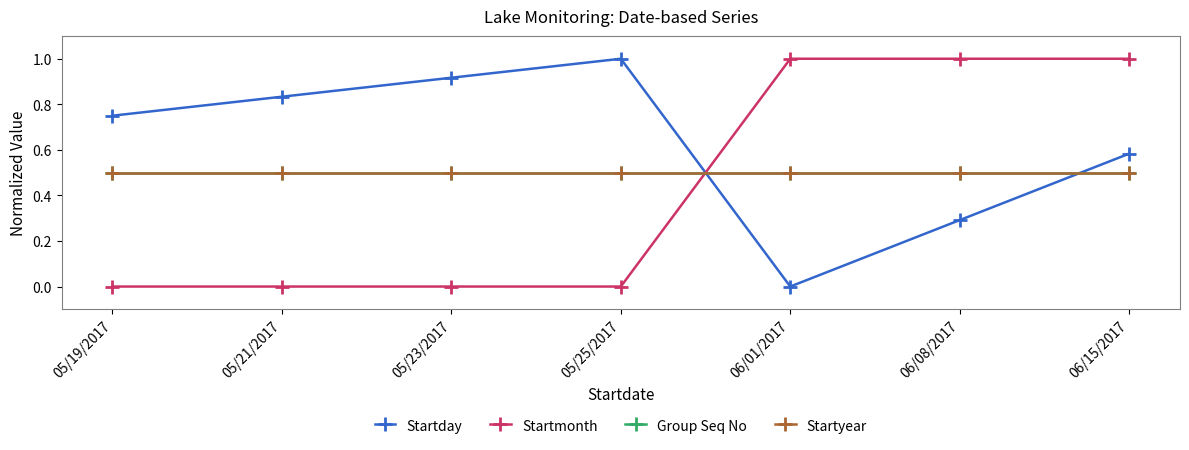

At how many categories does at least one series exceed 0?

7